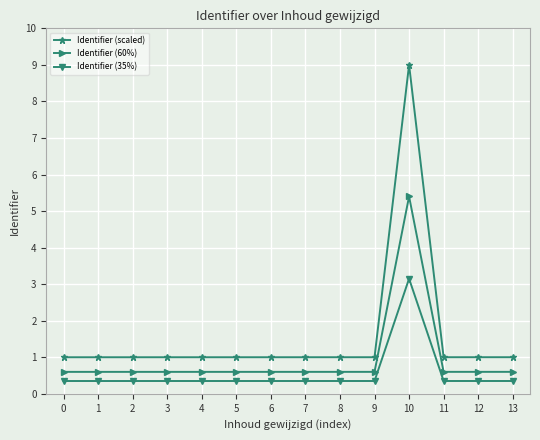

Which category has the highest value in the Identifier (60%) series?

10